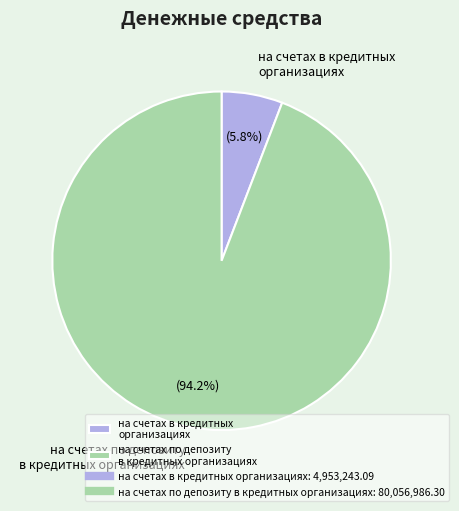

How many slices are in this pie chart?

2